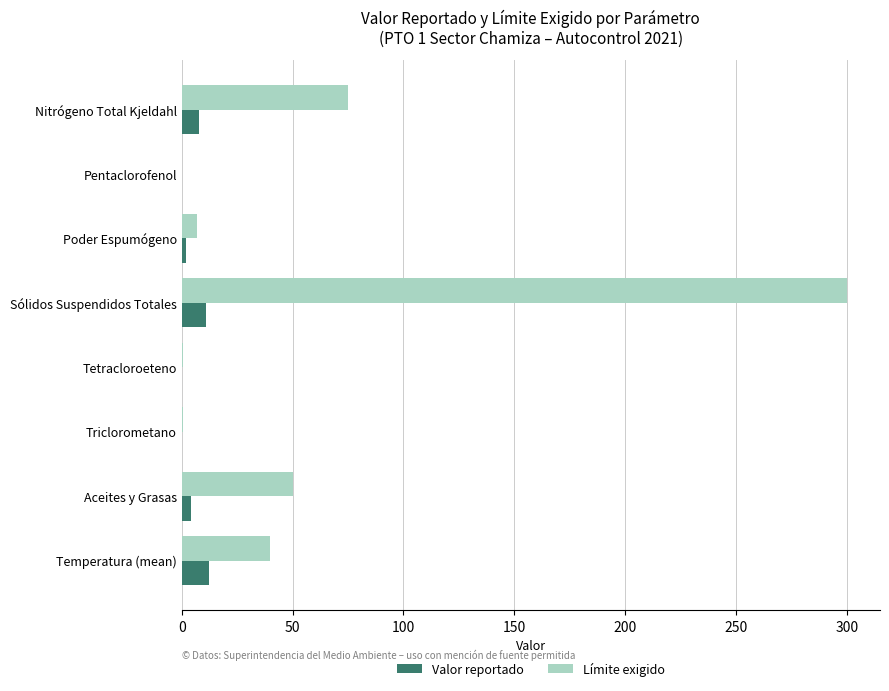

What is the approximate value of Límite exigido at Sólidos Suspendidos Totales?

300.0